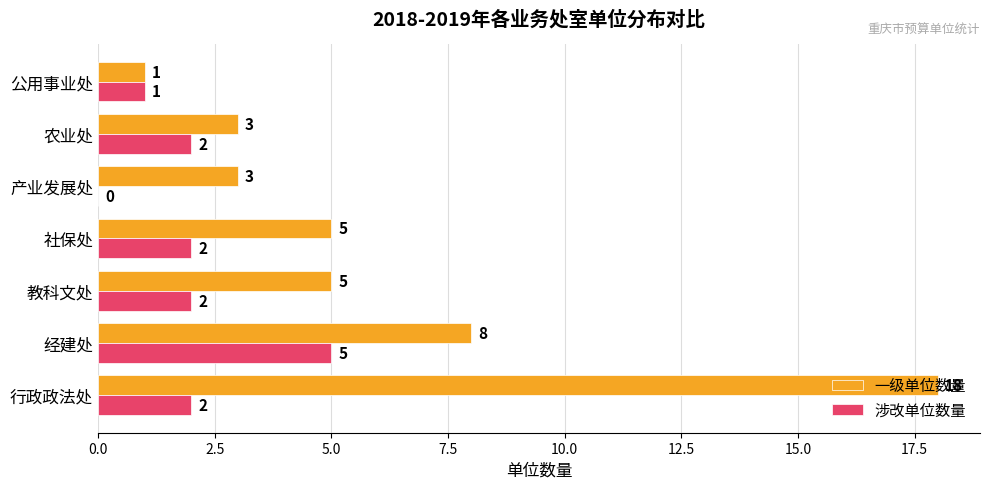

What is the sum of all 一级单位数量 values?

43